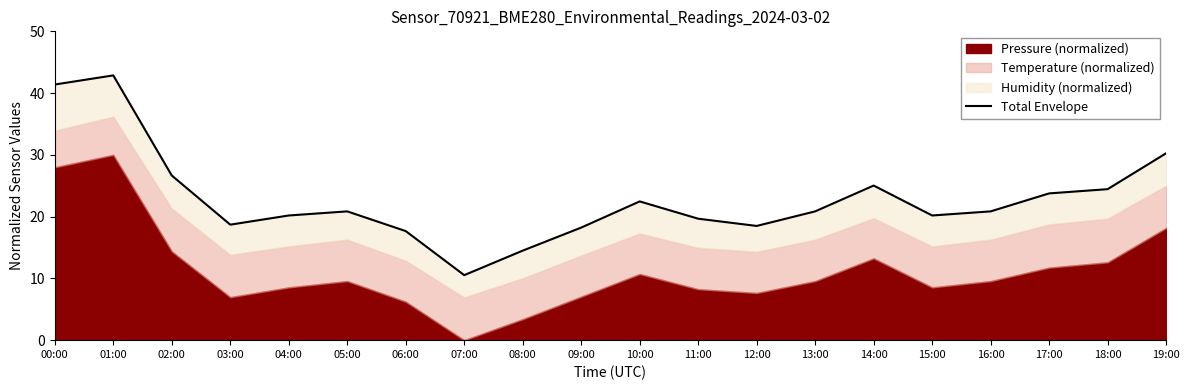

What is the label of the 18th point from the left?

17:00